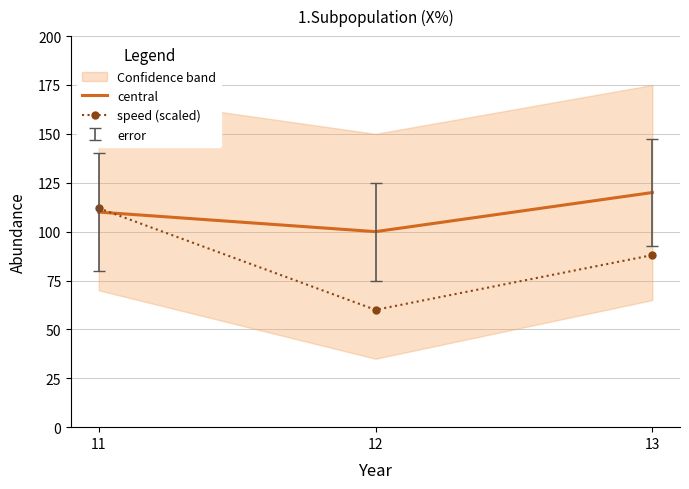

What is the spread (max minus min) of values at 13?

32